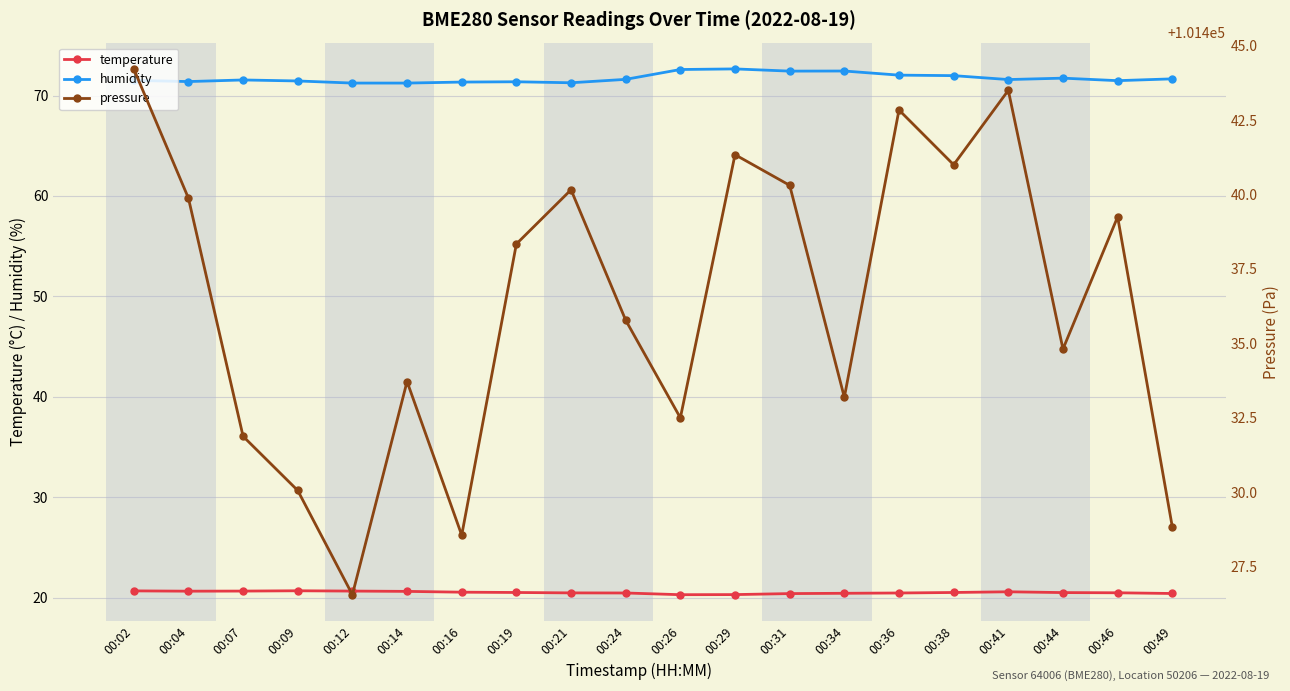

What is the smallest value displayed?

20.3